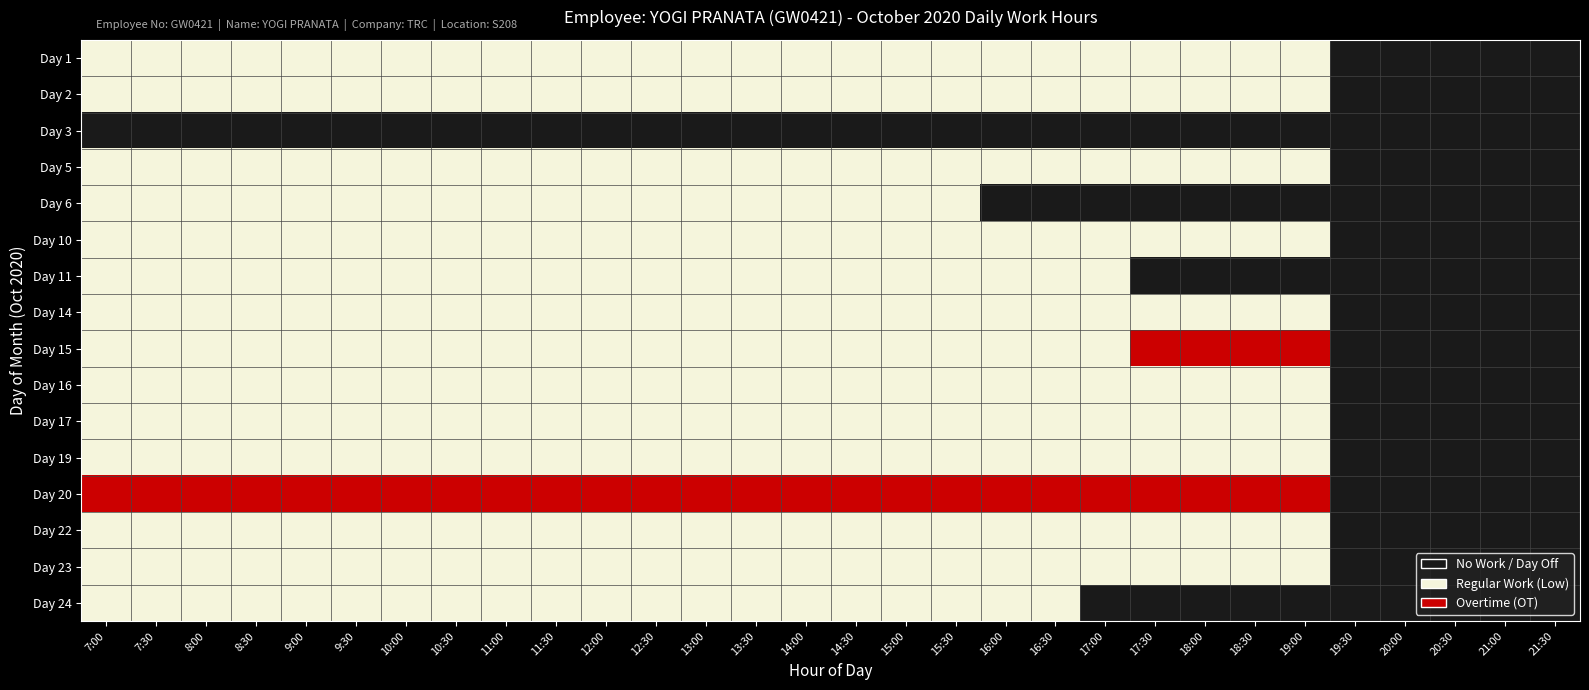

Reading right to left, transcribe all the data shown in this chart.

Day 1: 21:30=0	21:00=0	20:30=0	20:00=0	19:30=0	19:00=1	18:30=1	18:00=1	17:30=1	17:00=1	16:30=1	16:00=1	15:30=1	15:00=1	14:30=1	14:00=1	13:30=1	13:00=1	12:30=1	12:00=1	11:30=1	11:00=1	10:30=1	10:00=1	9:30=1	9:00=1	8:30=1	8:00=1	7:30=1	7:00=1
Day 2: 21:30=0	21:00=0	20:30=0	20:00=0	19:30=0	19:00=1	18:30=1	18:00=1	17:30=1	17:00=1	16:30=1	16:00=1	15:30=1	15:00=1	14:30=1	14:00=1	13:30=1	13:00=1	12:30=1	12:00=1	11:30=1	11:00=1	10:30=1	10:00=1	9:30=1	9:00=1	8:30=1	8:00=1	7:30=1	7:00=1
Day 3: 21:30=0	21:00=0	20:30=0	20:00=0	19:30=0	19:00=0	18:30=0	18:00=0	17:30=0	17:00=0	16:30=0	16:00=0	15:30=0	15:00=0	14:30=0	14:00=0	13:30=0	13:00=0	12:30=0	12:00=0	11:30=0	11:00=0	10:30=0	10:00=0	9:30=0	9:00=0	8:30=0	8:00=0	7:30=0	7:00=0
Day 5: 21:30=0	21:00=0	20:30=0	20:00=0	19:30=0	19:00=1	18:30=1	18:00=1	17:30=1	17:00=1	16:30=1	16:00=1	15:30=1	15:00=1	14:30=1	14:00=1	13:30=1	13:00=1	12:30=1	12:00=1	11:30=1	11:00=1	10:30=1	10:00=1	9:30=1	9:00=1	8:30=1	8:00=1	7:30=1	7:00=1
Day 6: 21:30=0	21:00=0	20:30=0	20:00=0	19:30=0	19:00=0	18:30=0	18:00=0	17:30=0	17:00=0	16:30=0	16:00=0	15:30=1	15:00=1	14:30=1	14:00=1	13:30=1	13:00=1	12:30=1	12:00=1	11:30=1	11:00=1	10:30=1	10:00=1	9:30=1	9:00=1	8:30=1	8:00=1	7:30=1	7:00=1
Day 10: 21:30=0	21:00=0	20:30=0	20:00=0	19:30=0	19:00=1	18:30=1	18:00=1	17:30=1	17:00=1	16:30=1	16:00=1	15:30=1	15:00=1	14:30=1	14:00=1	13:30=1	13:00=1	12:30=1	12:00=1	11:30=1	11:00=1	10:30=1	10:00=1	9:30=1	9:00=1	8:30=1	8:00=1	7:30=1	7:00=1
Day 11: 21:30=0	21:00=0	20:30=0	20:00=0	19:30=0	19:00=0	18:30=0	18:00=0	17:30=0	17:00=1	16:30=1	16:00=1	15:30=1	15:00=1	14:30=1	14:00=1	13:30=1	13:00=1	12:30=1	12:00=1	11:30=1	11:00=1	10:30=1	10:00=1	9:30=1	9:00=1	8:30=1	8:00=1	7:30=1	7:00=1
Day 14: 21:30=0	21:00=0	20:30=0	20:00=0	19:30=0	19:00=1	18:30=1	18:00=1	17:30=1	17:00=1	16:30=1	16:00=1	15:30=1	15:00=1	14:30=1	14:00=1	13:30=1	13:00=1	12:30=1	12:00=1	11:30=1	11:00=1	10:30=1	10:00=1	9:30=1	9:00=1	8:30=1	8:00=1	7:30=1	7:00=1
Day 15: 21:30=0	21:00=0	20:30=0	20:00=0	19:30=0	19:00=2	18:30=2	18:00=2	17:30=2	17:00=1	16:30=1	16:00=1	15:30=1	15:00=1	14:30=1	14:00=1	13:30=1	13:00=1	12:30=1	12:00=1	11:30=1	11:00=1	10:30=1	10:00=1	9:30=1	9:00=1	8:30=1	8:00=1	7:30=1	7:00=1
Day 16: 21:30=0	21:00=0	20:30=0	20:00=0	19:30=0	19:00=1	18:30=1	18:00=1	17:30=1	17:00=1	16:30=1	16:00=1	15:30=1	15:00=1	14:30=1	14:00=1	13:30=1	13:00=1	12:30=1	12:00=1	11:30=1	11:00=1	10:30=1	10:00=1	9:30=1	9:00=1	8:30=1	8:00=1	7:30=1	7:00=1
Day 17: 21:30=0	21:00=0	20:30=0	20:00=0	19:30=0	19:00=1	18:30=1	18:00=1	17:30=1	17:00=1	16:30=1	16:00=1	15:30=1	15:00=1	14:30=1	14:00=1	13:30=1	13:00=1	12:30=1	12:00=1	11:30=1	11:00=1	10:30=1	10:00=1	9:30=1	9:00=1	8:30=1	8:00=1	7:30=1	7:00=1
Day 19: 21:30=0	21:00=0	20:30=0	20:00=0	19:30=0	19:00=1	18:30=1	18:00=1	17:30=1	17:00=1	16:30=1	16:00=1	15:30=1	15:00=1	14:30=1	14:00=1	13:30=1	13:00=1	12:30=1	12:00=1	11:30=1	11:00=1	10:30=1	10:00=1	9:30=1	9:00=1	8:30=1	8:00=1	7:30=1	7:00=1
Day 20: 21:30=0	21:00=0	20:30=0	20:00=0	19:30=0	19:00=2	18:30=2	18:00=2	17:30=2	17:00=2	16:30=2	16:00=2	15:30=2	15:00=2	14:30=2	14:00=2	13:30=2	13:00=2	12:30=2	12:00=2	11:30=2	11:00=2	10:30=2	10:00=2	9:30=2	9:00=2	8:30=2	8:00=2	7:30=2	7:00=2
Day 22: 21:30=0	21:00=0	20:30=0	20:00=0	19:30=0	19:00=1	18:30=1	18:00=1	17:30=1	17:00=1	16:30=1	16:00=1	15:30=1	15:00=1	14:30=1	14:00=1	13:30=1	13:00=1	12:30=1	12:00=1	11:30=1	11:00=1	10:30=1	10:00=1	9:30=1	9:00=1	8:30=1	8:00=1	7:30=1	7:00=1
Day 23: 21:30=0	21:00=0	20:30=0	20:00=0	19:30=0	19:00=1	18:30=1	18:00=1	17:30=1	17:00=1	16:30=1	16:00=1	15:30=1	15:00=1	14:30=1	14:00=1	13:30=1	13:00=1	12:30=1	12:00=1	11:30=1	11:00=1	10:30=1	10:00=1	9:30=1	9:00=1	8:30=1	8:00=1	7:30=1	7:00=1
Day 24: 21:30=0	21:00=0	20:30=0	20:00=0	19:30=0	19:00=0	18:30=0	18:00=0	17:30=0	17:00=0	16:30=1	16:00=1	15:30=1	15:00=1	14:30=1	14:00=1	13:30=1	13:00=1	12:30=1	12:00=1	11:30=1	11:00=1	10:30=1	10:00=1	9:30=1	9:00=1	8:30=1	8:00=1	7:30=1	7:00=1